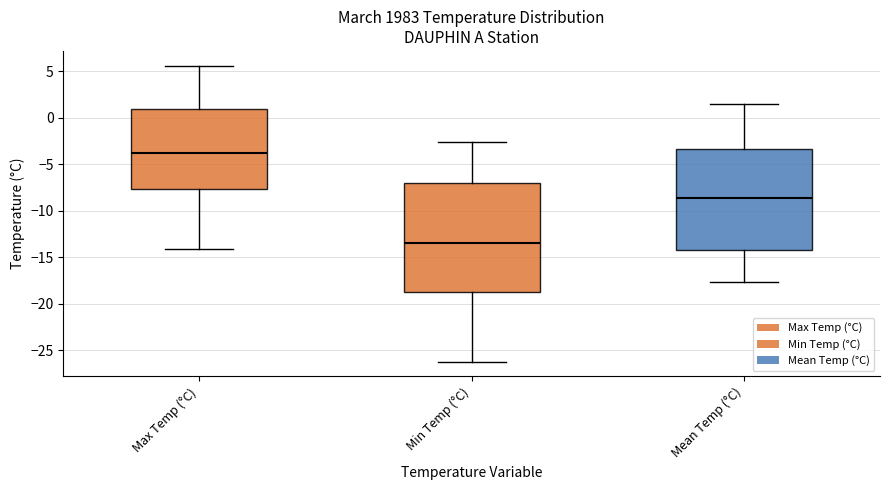

Comparing the boxes themselves (not the whiskers), which one is the tallest?

Min Temp (°C)